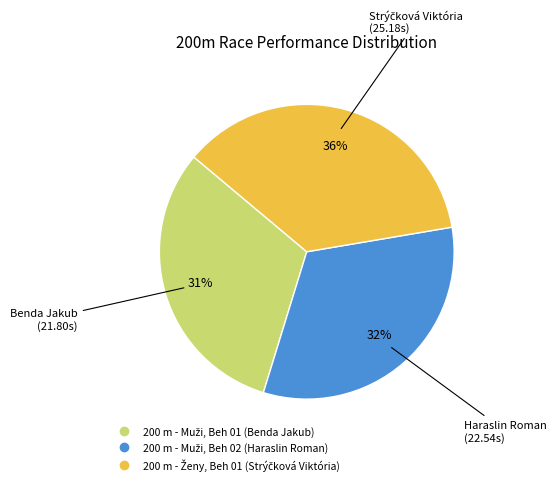

Is there a majority slice in this chart?

No